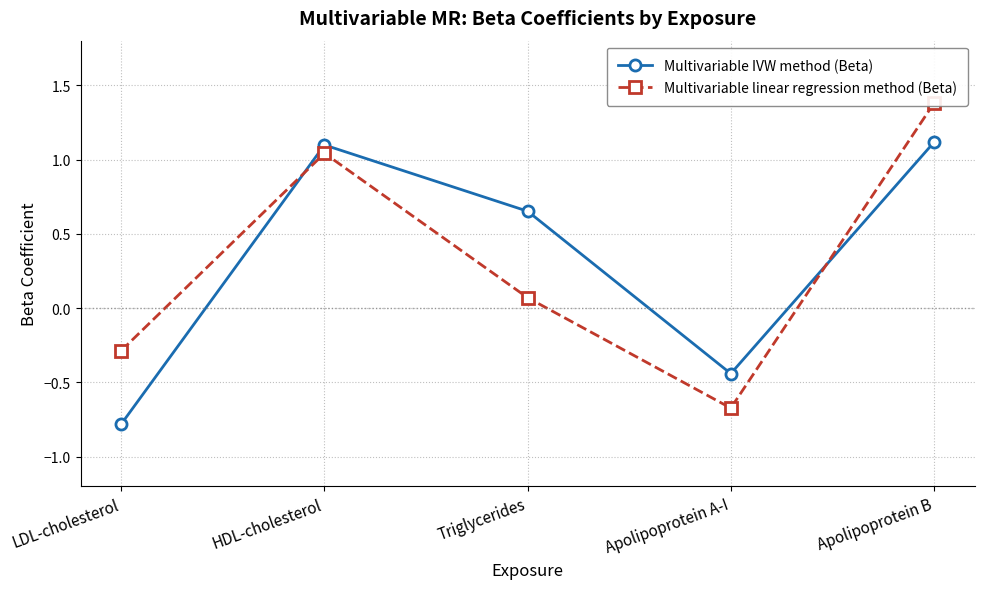

Which series changed the most between HDL-cholesterol and Apolipoprotein B?

Multivariable linear regression method (Beta)